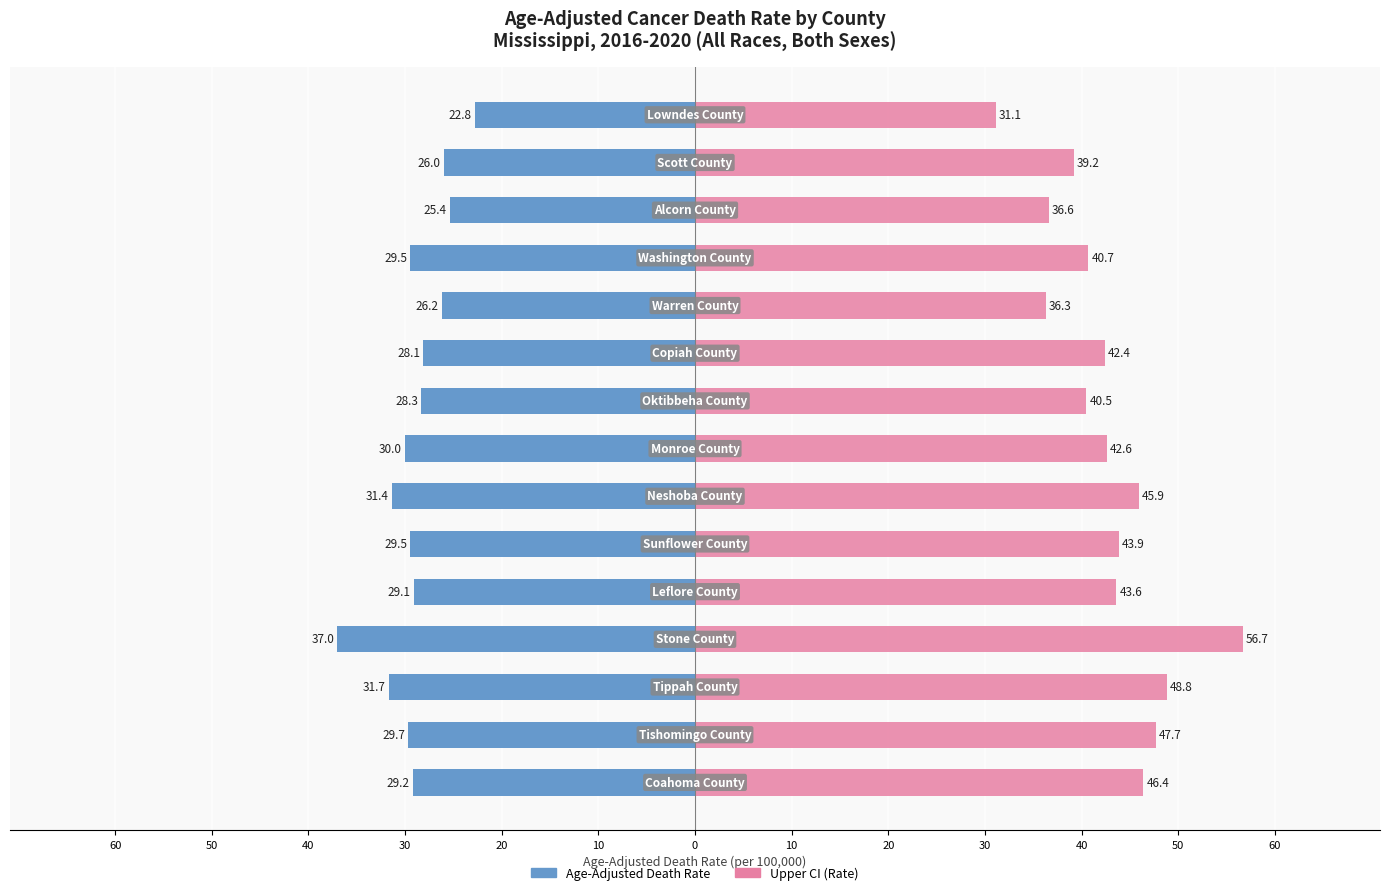

What is the difference between the second highest and minimum values in the Upper CI (Rate) series?

17.7